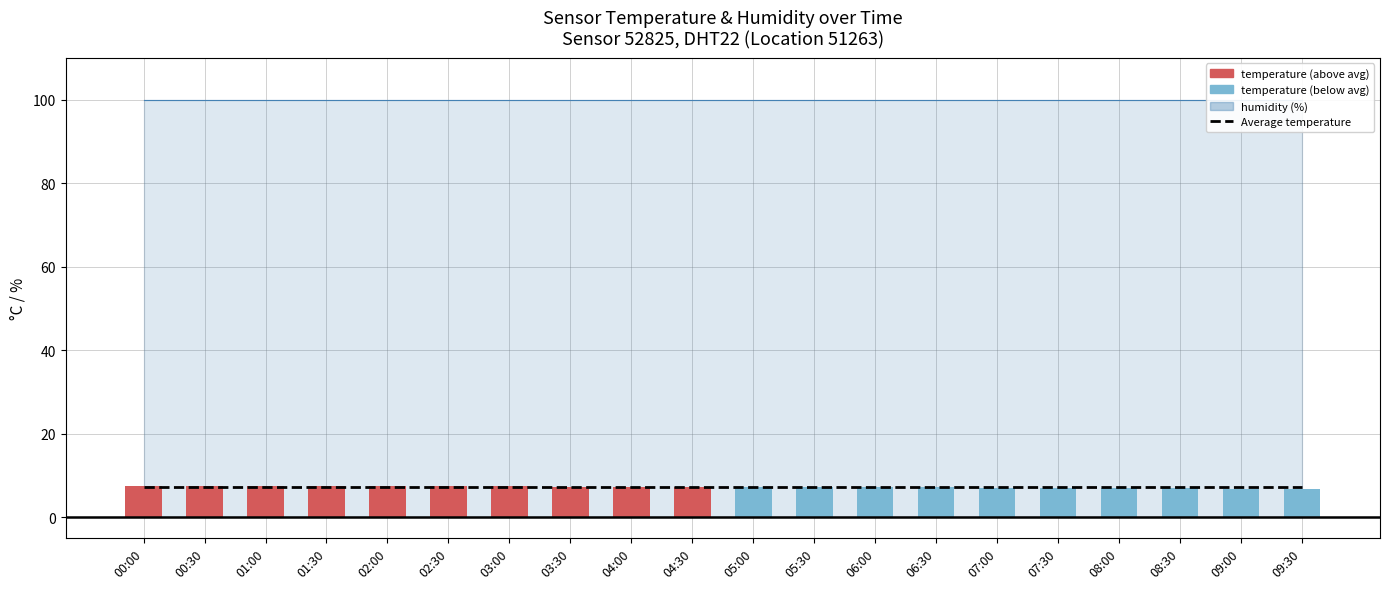

Which has a higher value, 07:00 or 05:30?

07:00